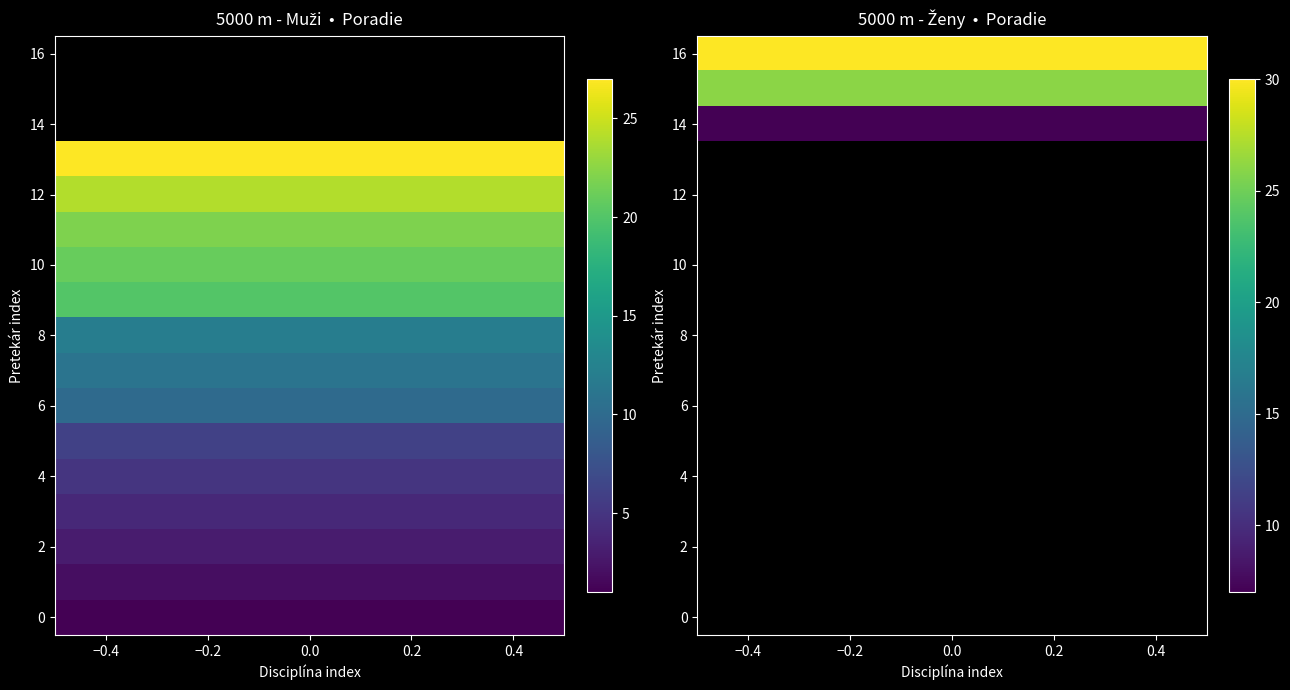

Is it true that 5000 m - Ženy equals 0 at Janík Mário?

True